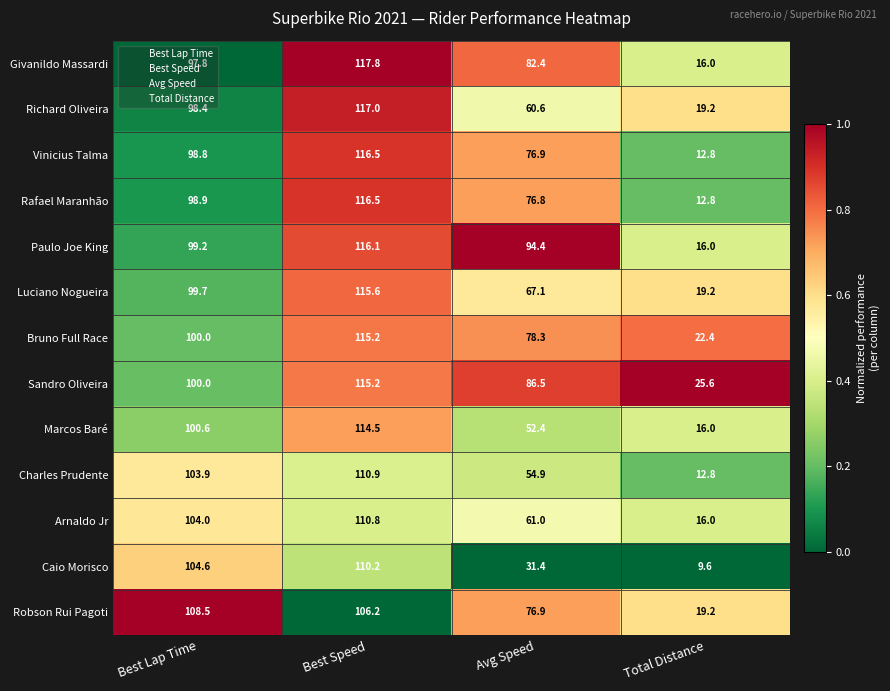

Which label corresponds to the smallest value in the chart?

Total Distance